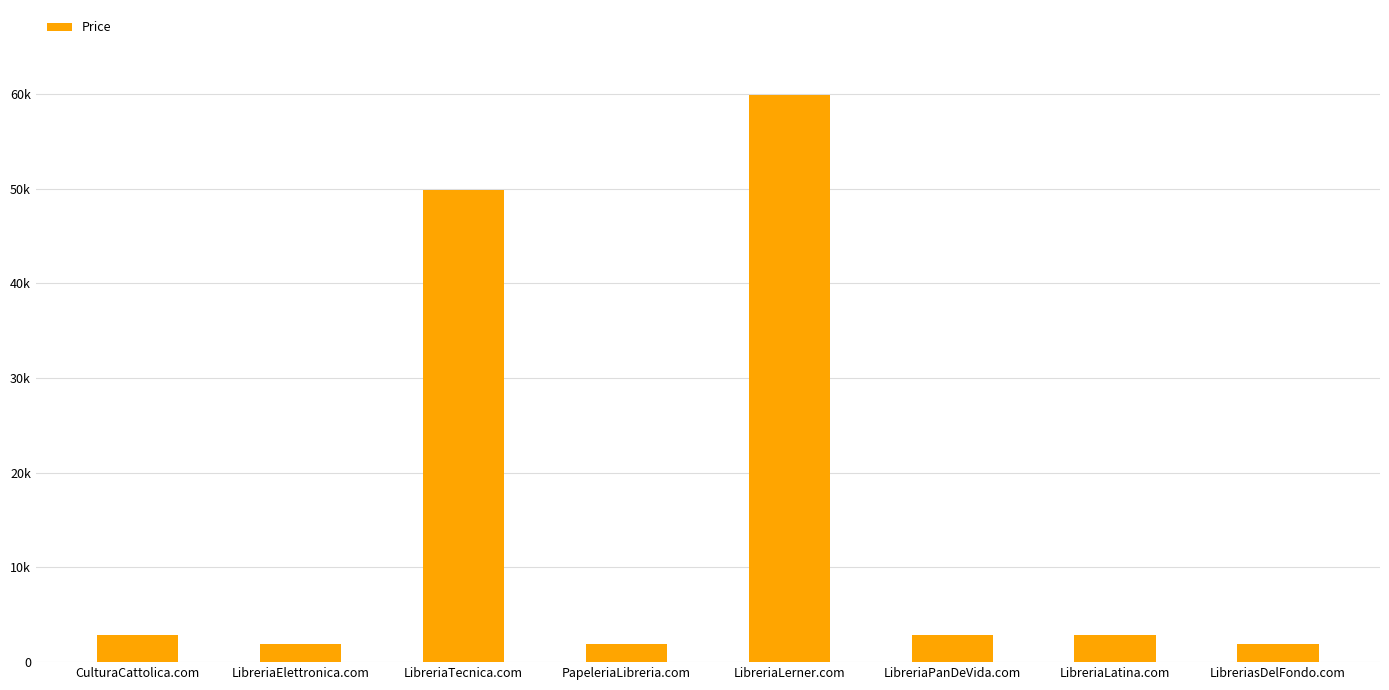

What is the smallest value displayed?

1888